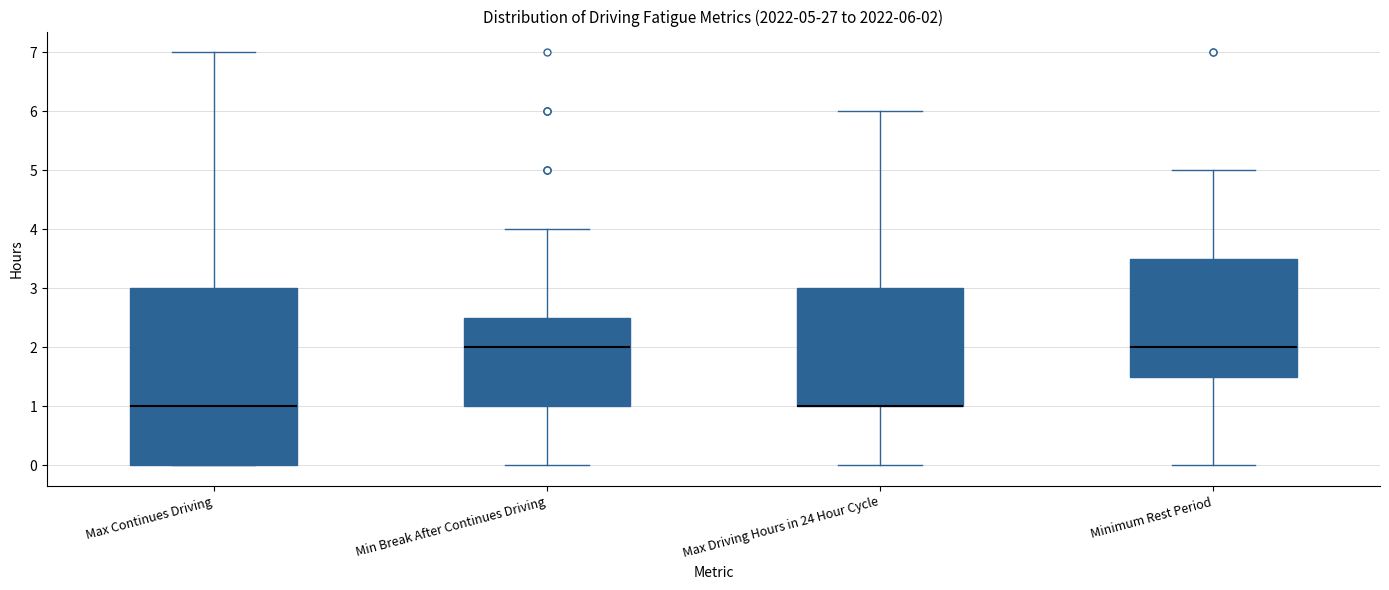

Comparing the boxes themselves (not the whiskers), which one is the tallest?

Max Continues Driving